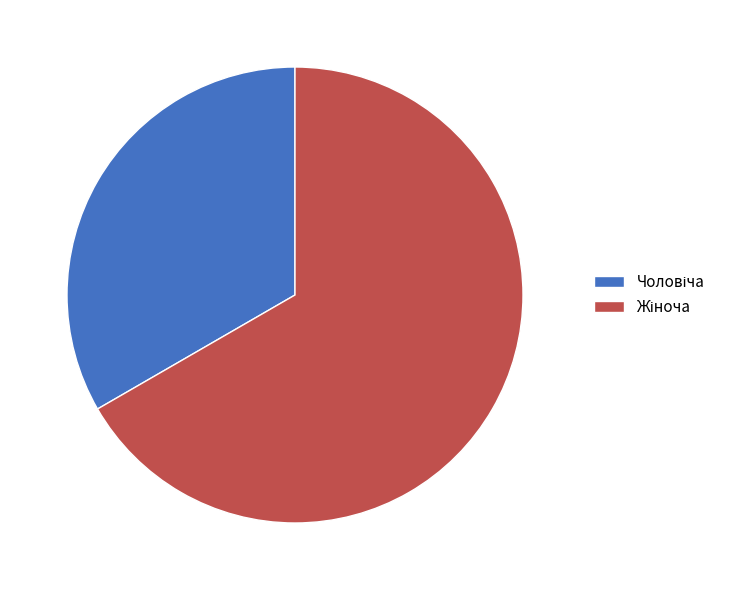

Is there any slice that represents more than half of the pie?

Yes